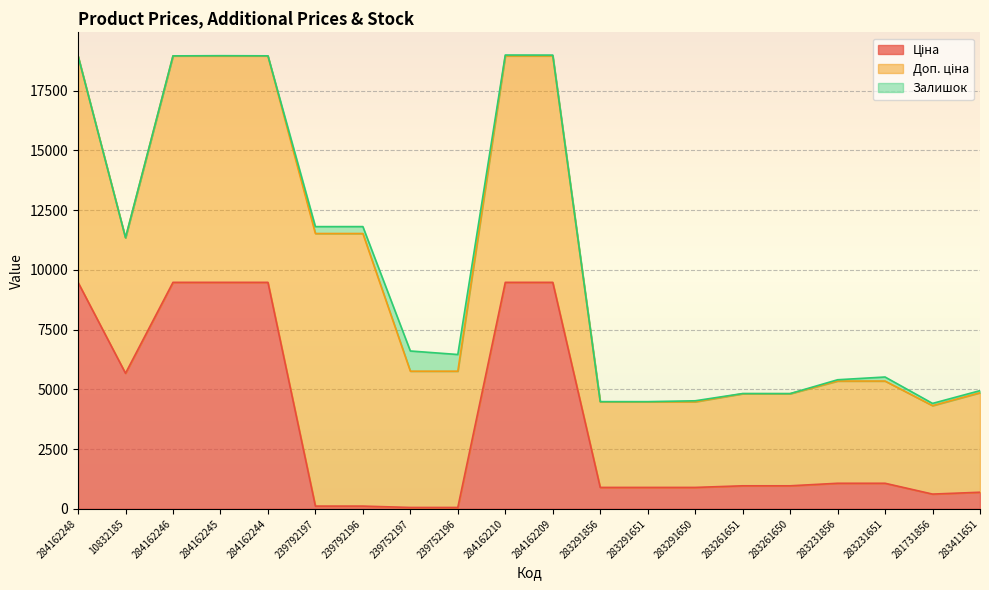

Is it true that Залишок equals 1.0 at 284162244?

False